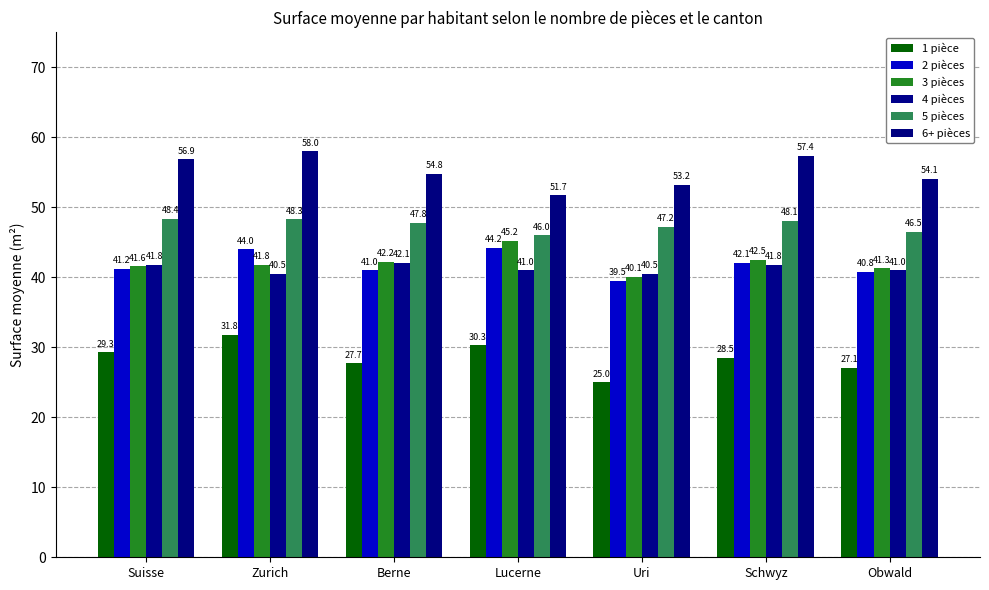

What is the total value across all series at Suisse?

259.2